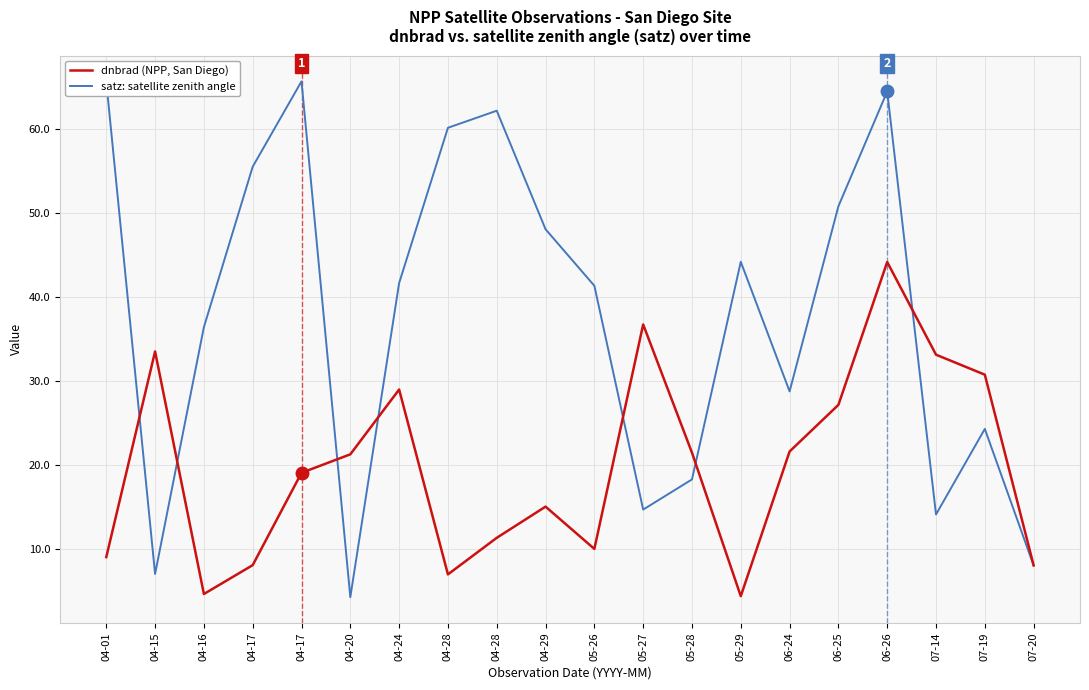

Does the chart display data point markers on the line(s)?

No